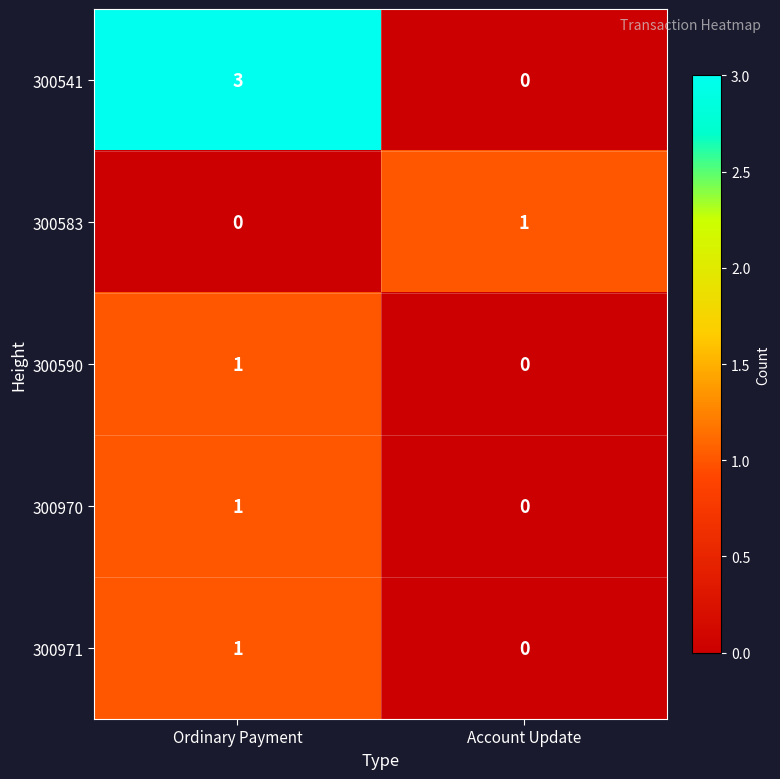

List the labels in order of 300970 value, largest first.

Ordinary Payment, Account Update